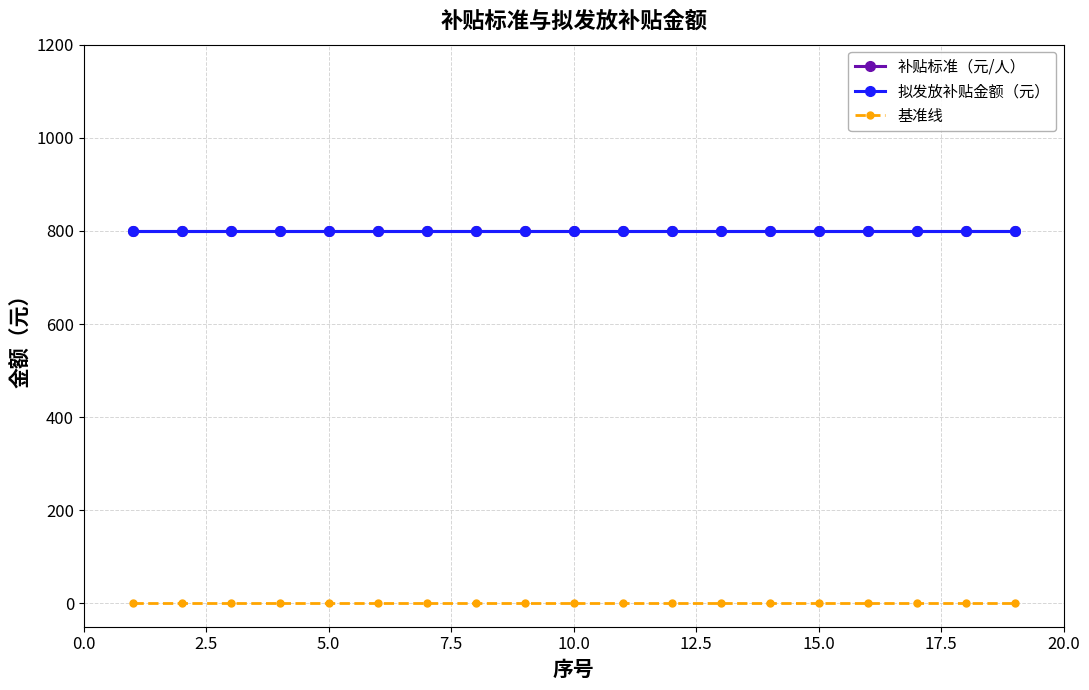

What are all the series names shown in the legend?

补贴标准（元/人）, 拟发放补贴金额（元）, 基准线